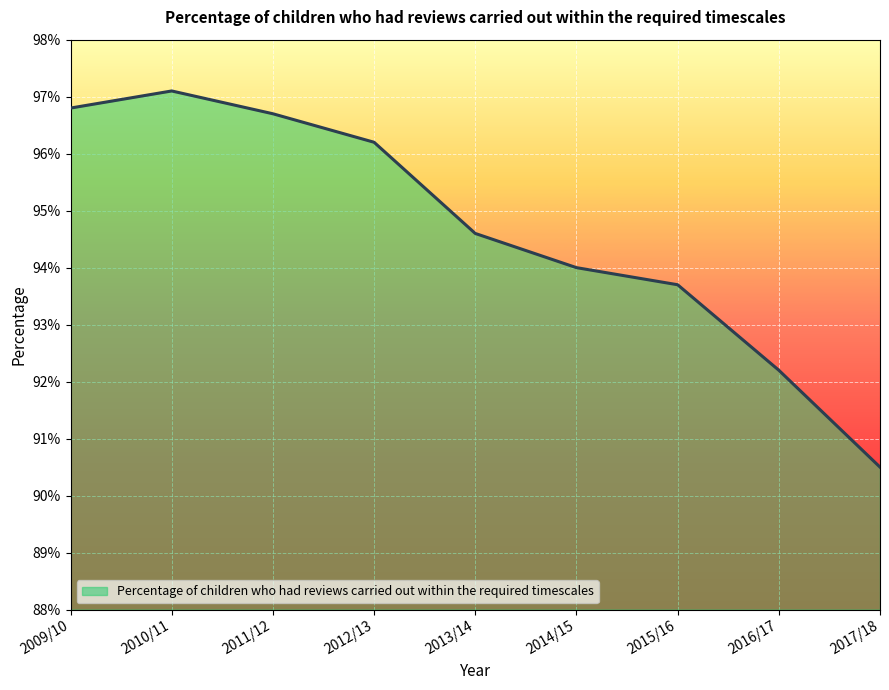

What is the label of the 6th point from the left?

2014/15